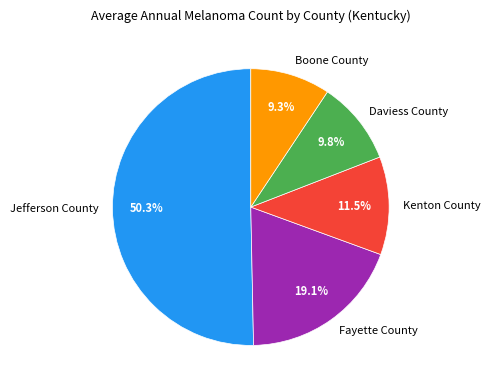

Approximately how many times larger is the value at Kenton County compared to Boone County?

1.2